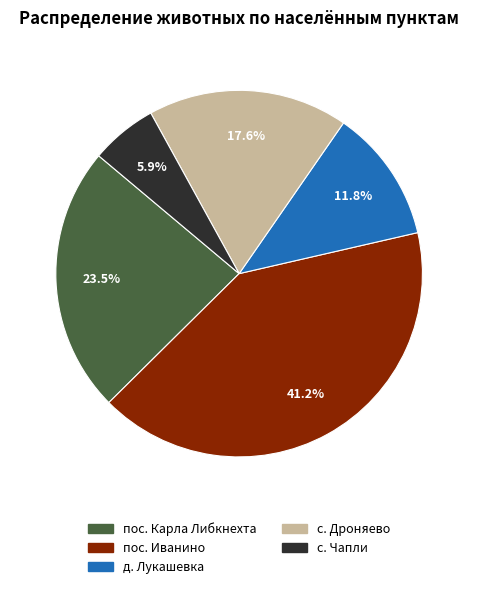

Which category has the biggest portion of the pie?

пос. Иванино